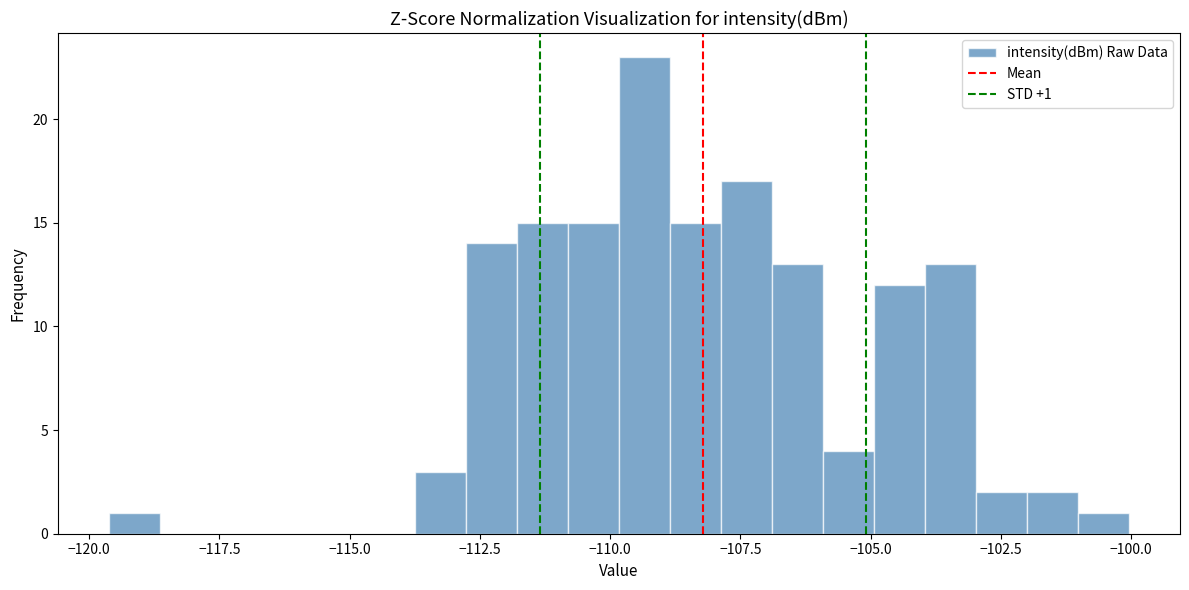

Read against the x-axis, roughly where is the centre of the tallest bar?

-109.5